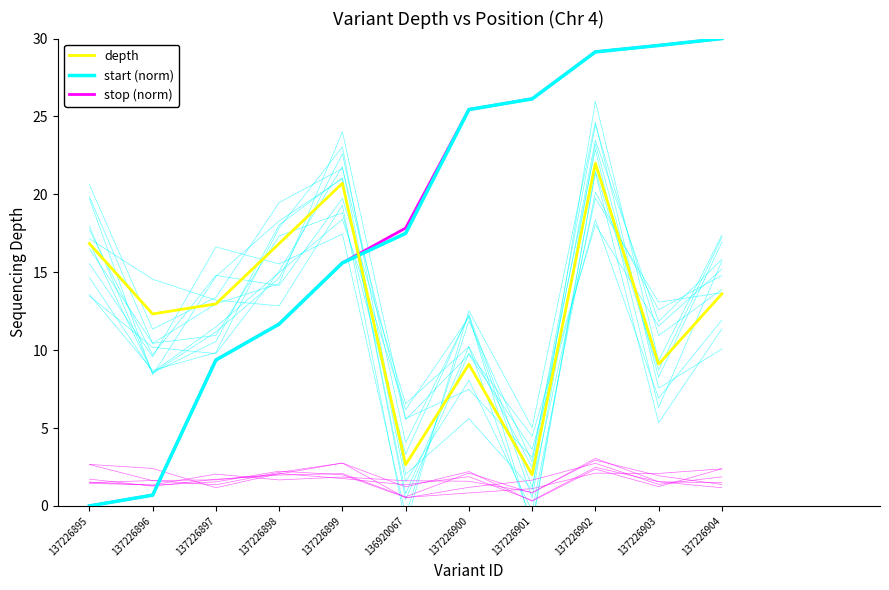

At which label is depth closest to 12?

137226896